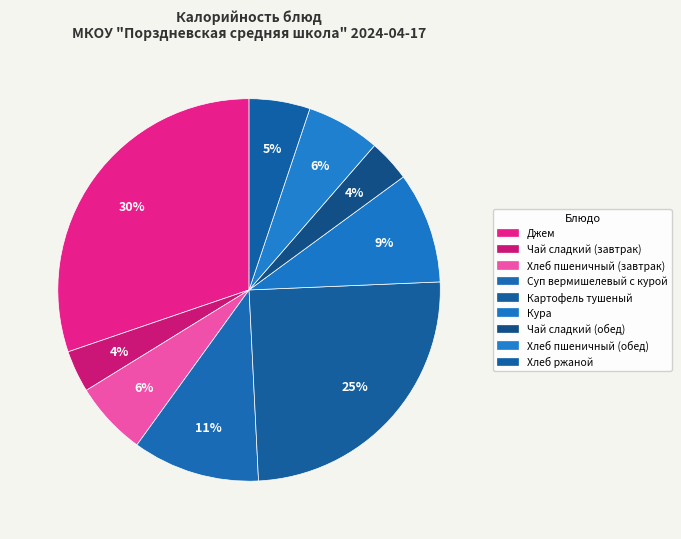

Is it true that Хлеб ржаной is 5% of the pie?

True